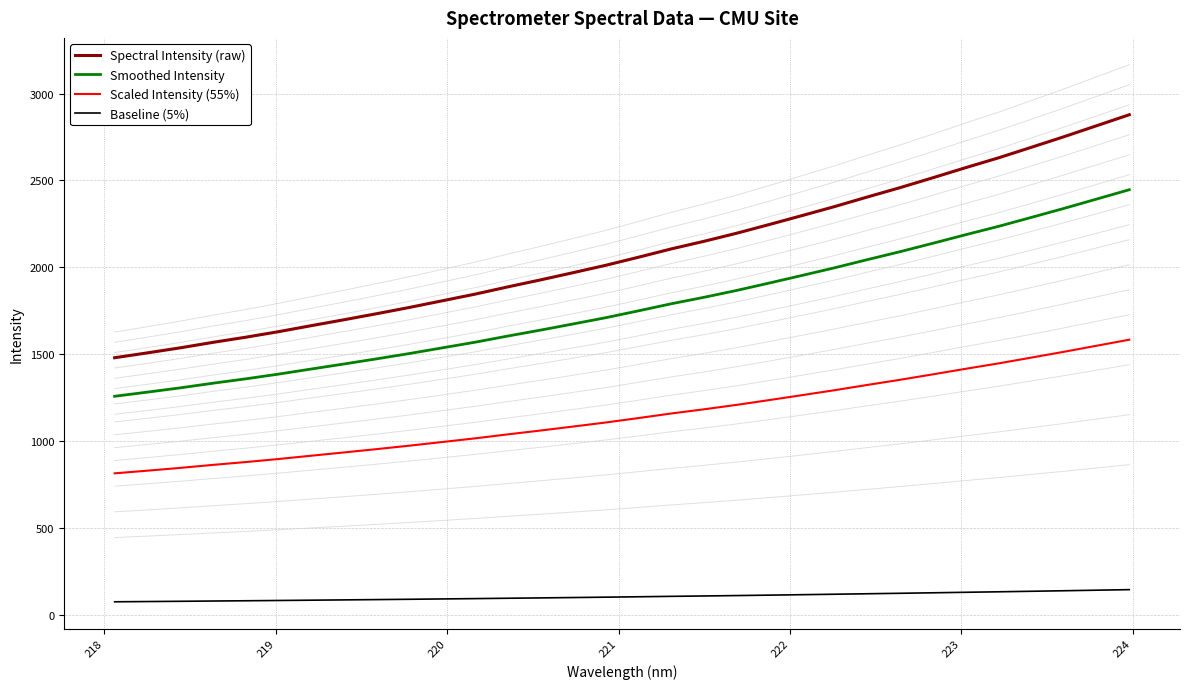

Does the chart have visible grid lines?

Yes